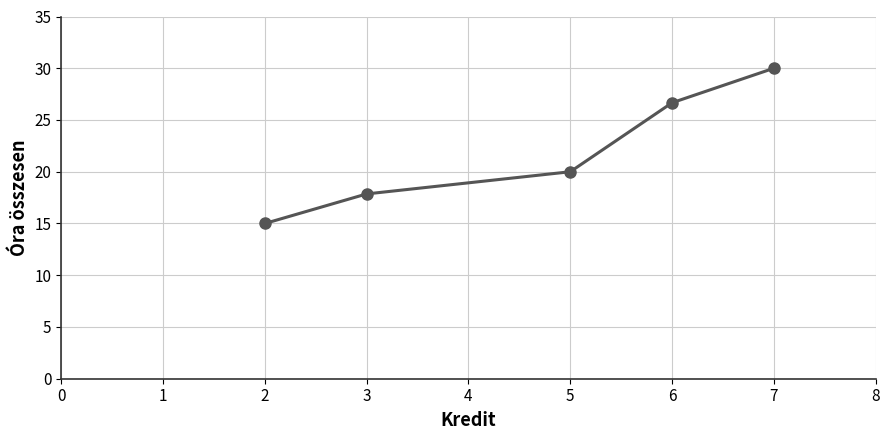

Rank the categories by value from highest to lowest.

7, 6, 5, 3, 2